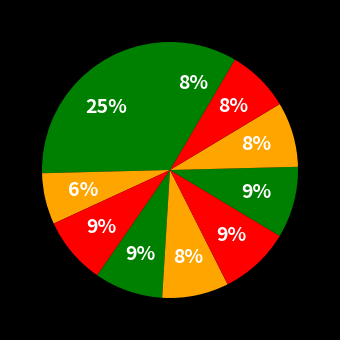

How many segments does this pie chart have?

10